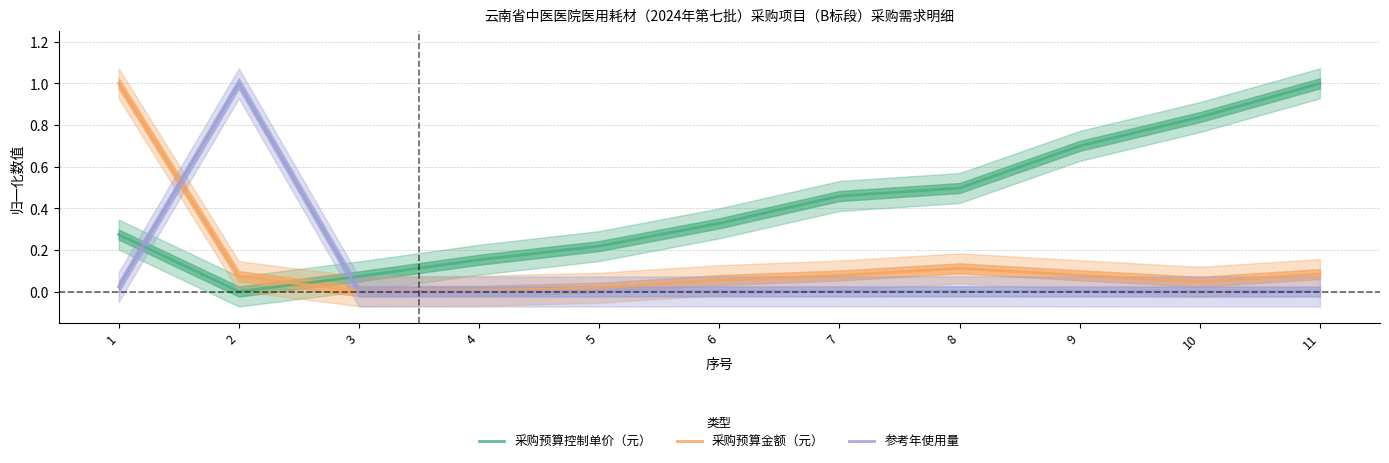

Does the chart have visible grid lines?

Yes